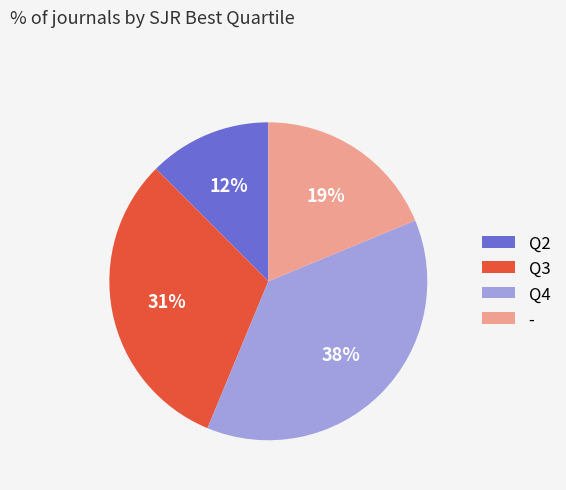

What is the smallest slice in the pie chart?

Q2